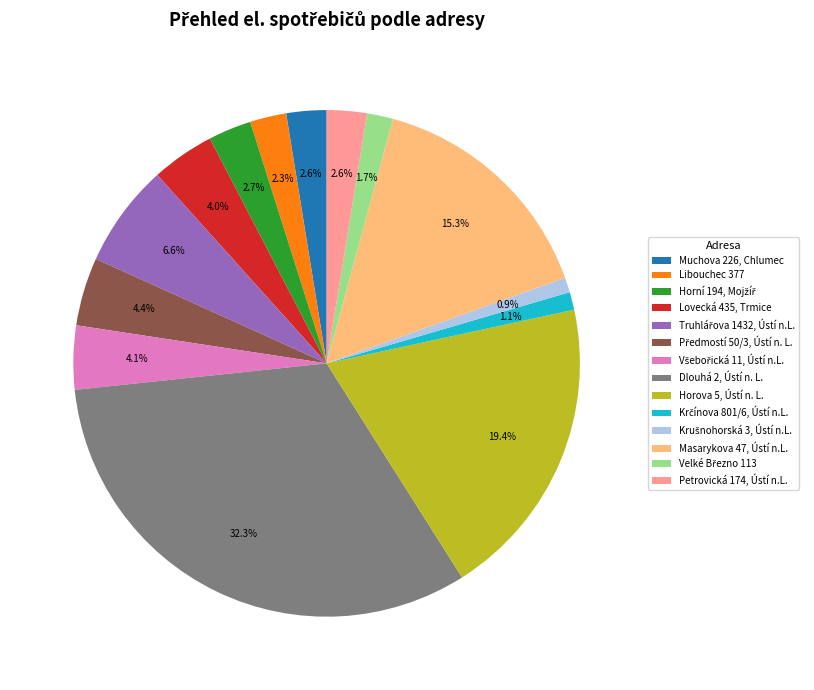

How many slices are in this pie chart?

14